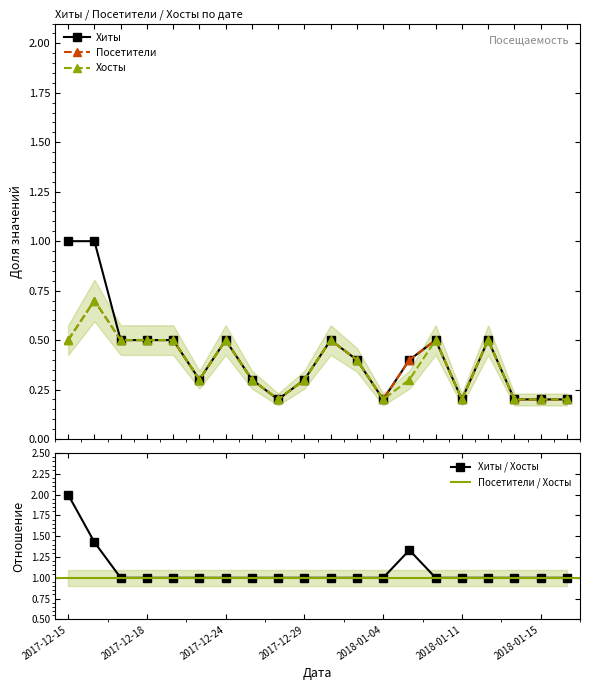

Reading left to right, transcribe all the data shown in this chart.

Хиты: 2017-12-15=1.0	2017-12-16=1.0	2017-12-17=0.5	2017-12-18=0.5	2017-12-22=0.5	2017-12-23=0.3	2017-12-24=0.5	2017-12-25=0.3	2017-12-27=0.2	2017-12-29=0.3	2017-12-31=0.5	2018-01-02=0.4	2018-01-04=0.2	2018-01-07=0.4	2018-01-08=0.5	2018-01-11=0.2	2018-01-13=0.5	2018-01-14=0.2	2018-01-15=0.2	2018-01-16=0.2
Посетители: 2017-12-15=0.5	2017-12-16=0.7	2017-12-17=0.5	2017-12-18=0.5	2017-12-22=0.5	2017-12-23=0.3	2017-12-24=0.5	2017-12-25=0.3	2017-12-27=0.2	2017-12-29=0.3	2017-12-31=0.5	2018-01-02=0.4	2018-01-04=0.2	2018-01-07=0.4	2018-01-08=0.5	2018-01-11=0.2	2018-01-13=0.5	2018-01-14=0.2	2018-01-15=0.2	2018-01-16=0.2
Хосты: 2017-12-15=0.5	2017-12-16=0.7	2017-12-17=0.5	2017-12-18=0.5	2017-12-22=0.5	2017-12-23=0.3	2017-12-24=0.5	2017-12-25=0.3	2017-12-27=0.2	2017-12-29=0.3	2017-12-31=0.5	2018-01-02=0.4	2018-01-04=0.2	2018-01-07=0.3	2018-01-08=0.5	2018-01-11=0.2	2018-01-13=0.5	2018-01-14=0.2	2018-01-15=0.2	2018-01-16=0.2